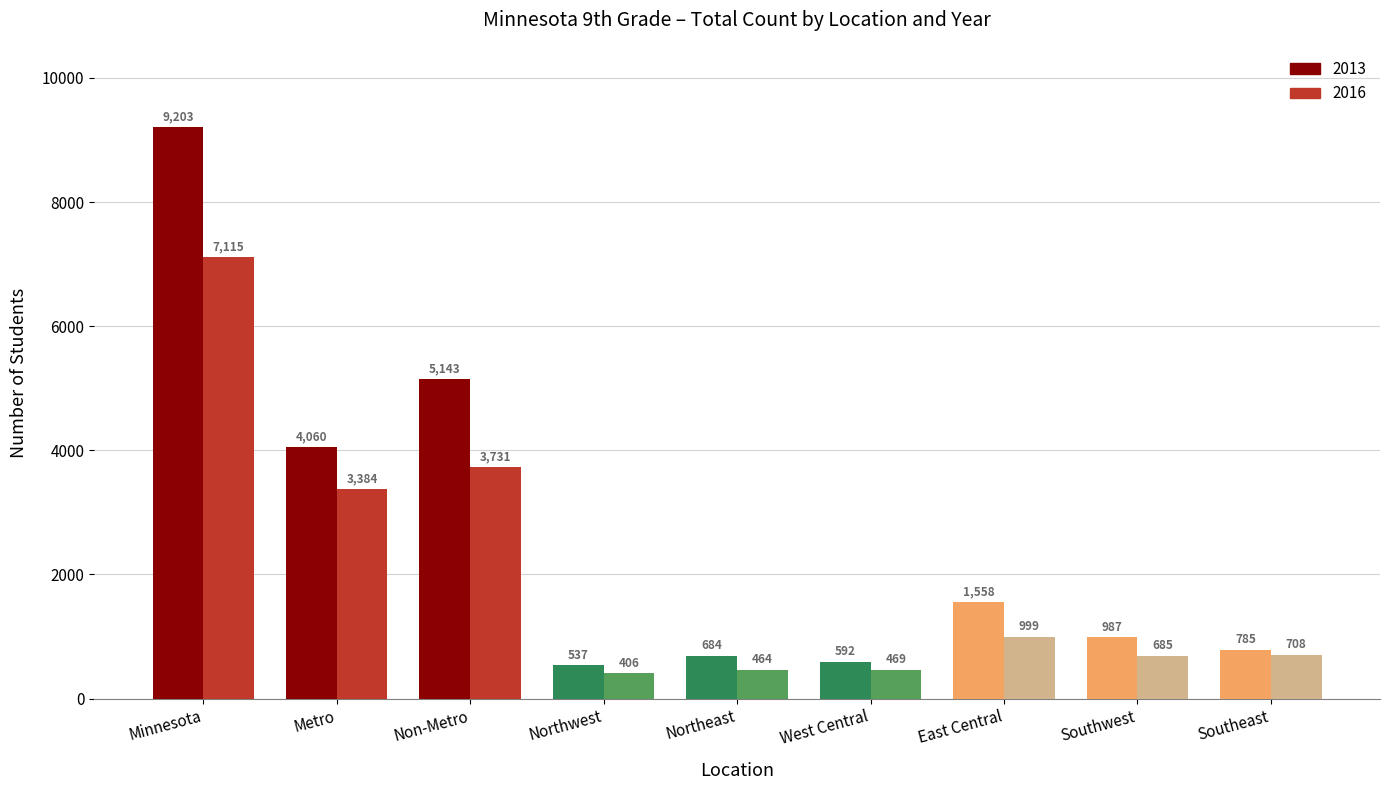

The value of 2016 at Minnesota is 1984. True or false?

False